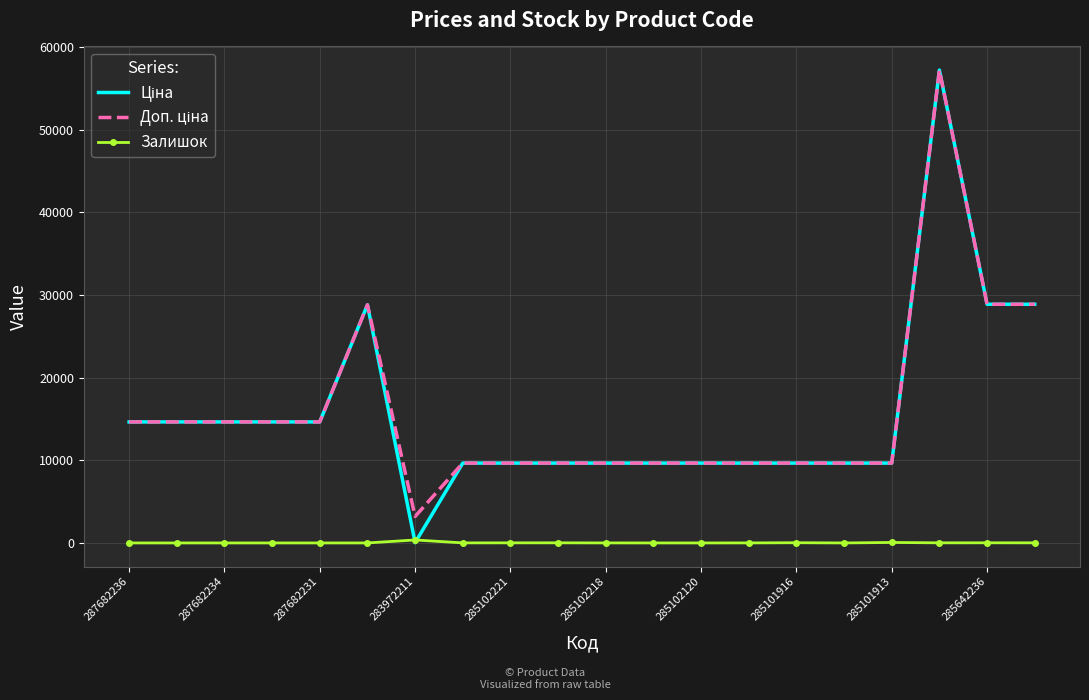

What is the greatest value displayed?

57235.5